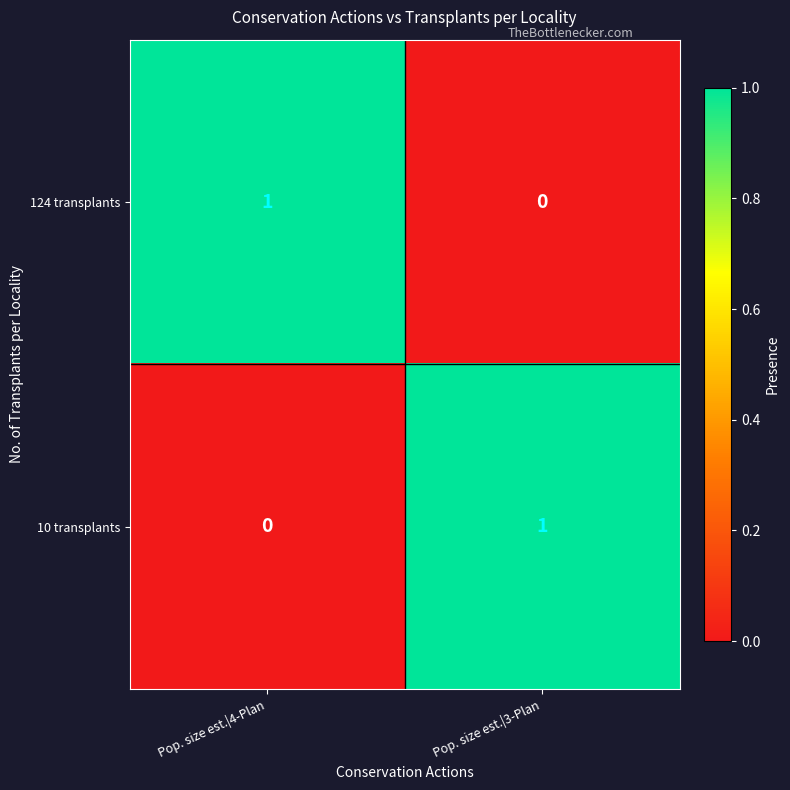

Reading right to left, extract all data points from this chart.

124 transplants: 0	1
10 transplants: 1	0